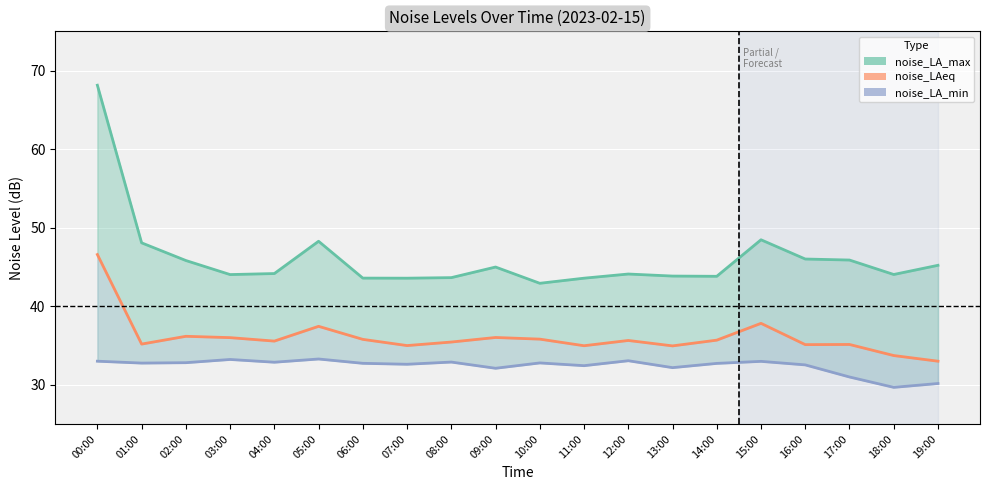

Between 02:00 and 03:00, which series saw the biggest shift?

noise_LA_max